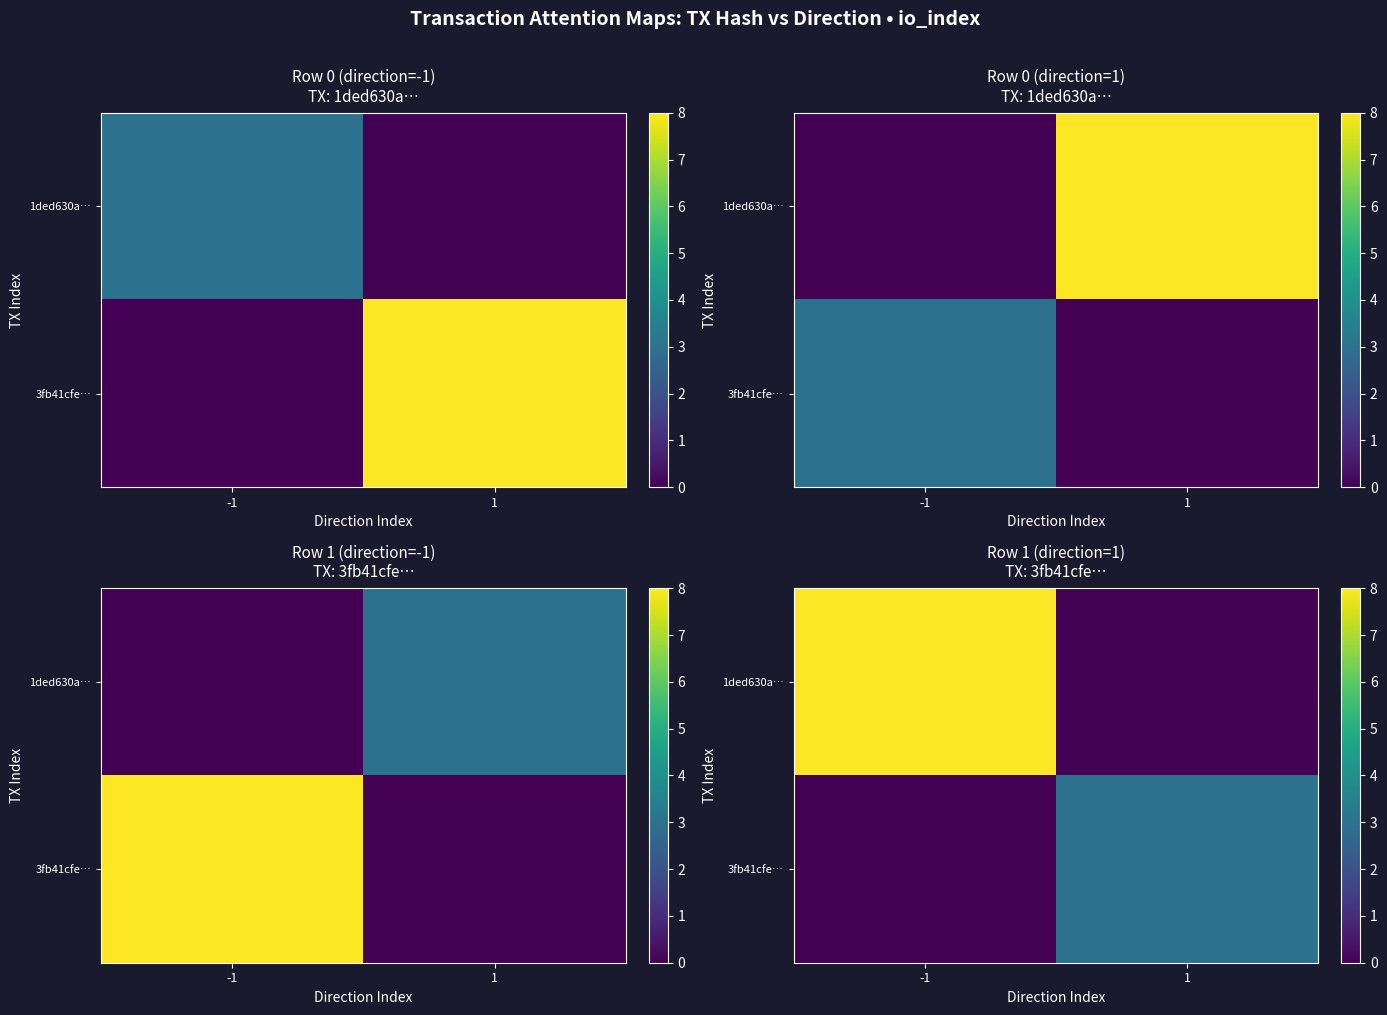

Count the 3fb41cfe… values in the range 0 to 3.

2